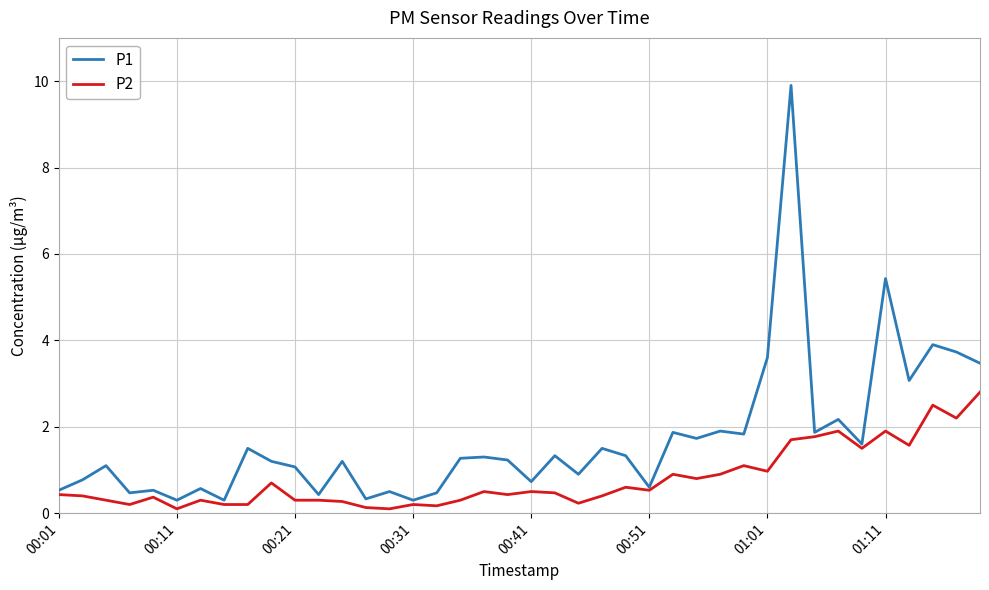

What is the highest value of the P1 series?

9.9